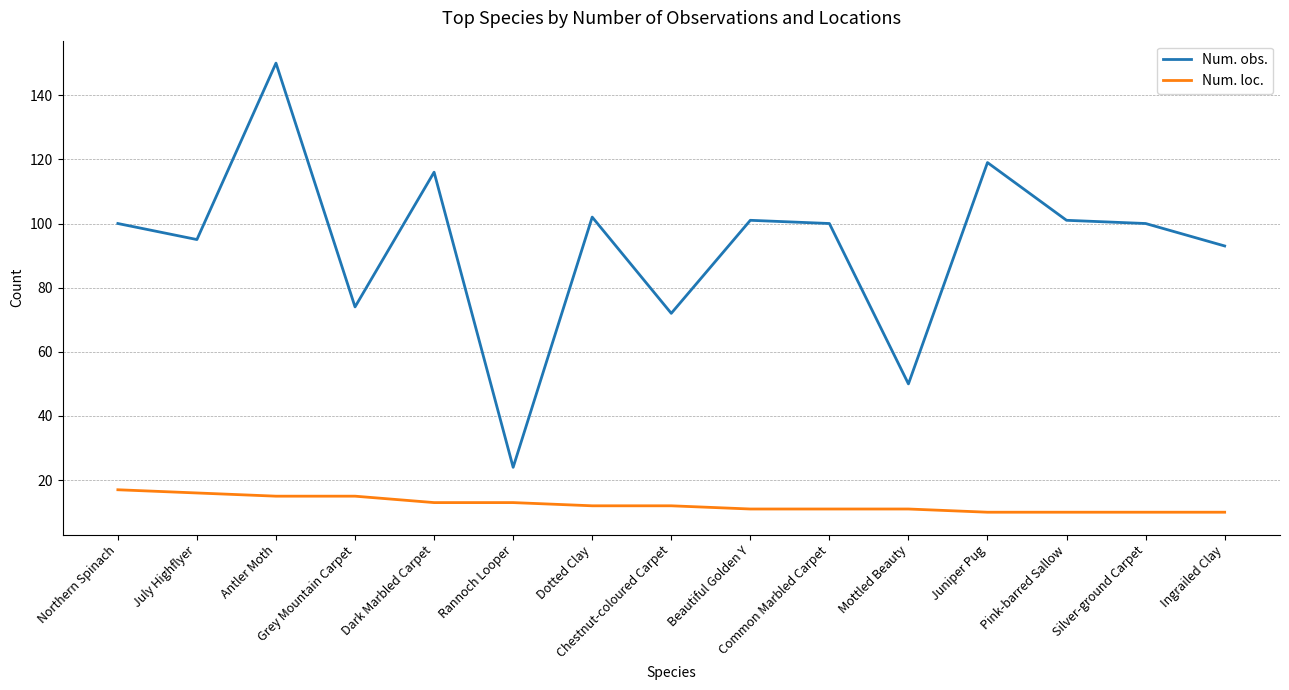

What is the difference between the second highest and second lowest values in the Num. obs. series?

69